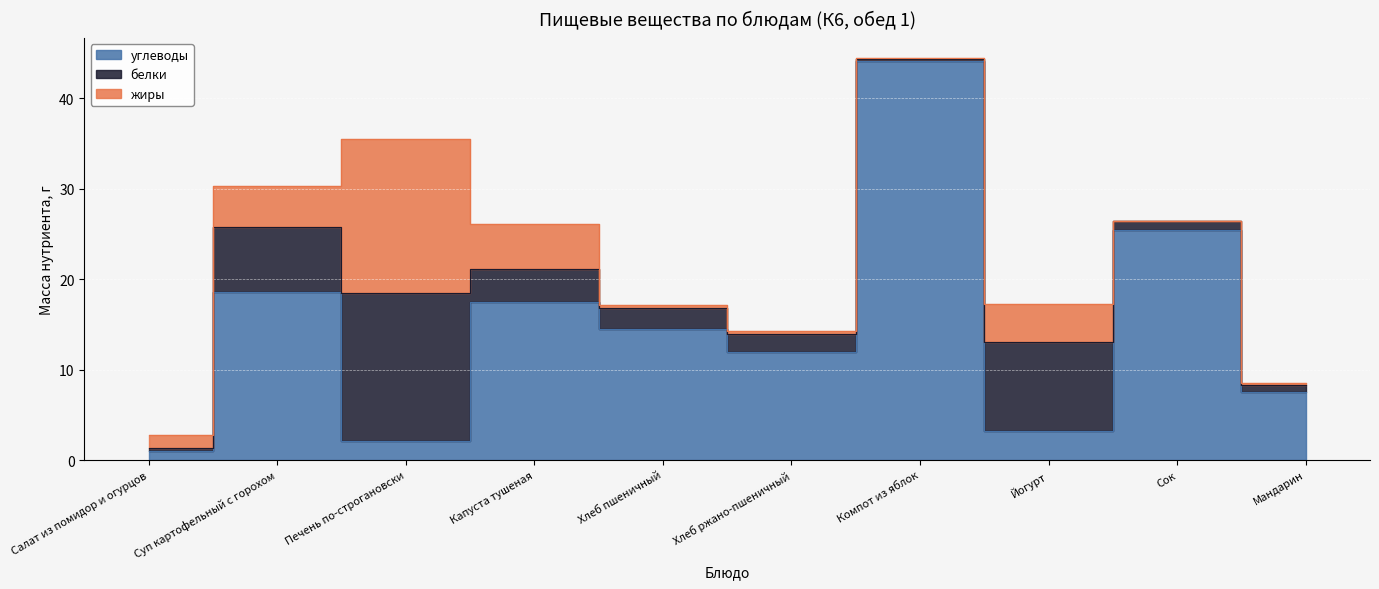

At Хлеб ржано-пшеничный, list the series in order from smallest to largest.

жиры, белки, углеводы